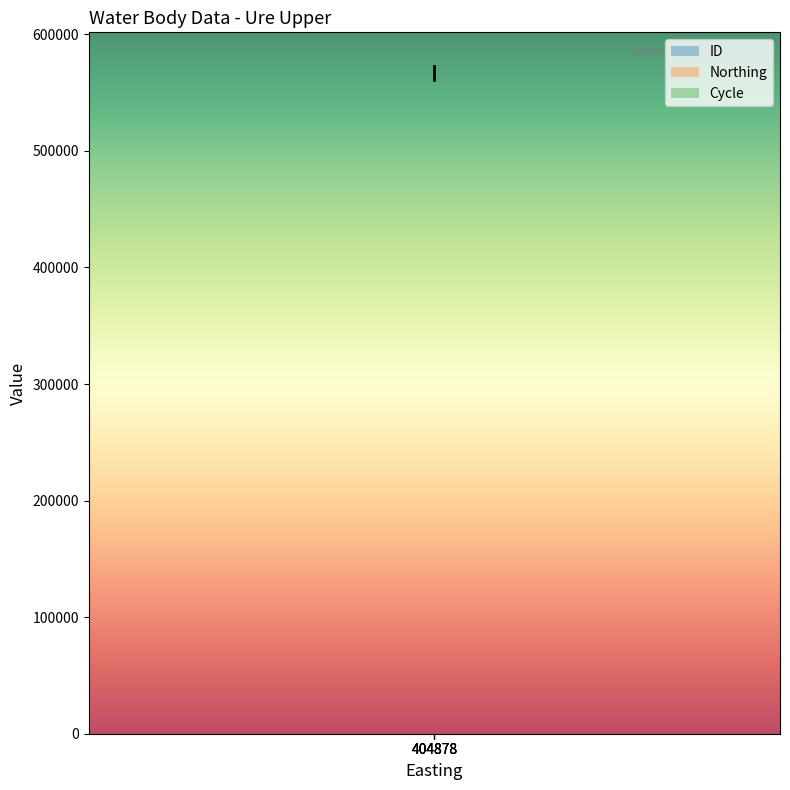

Read the Cycle value at 404878.

3